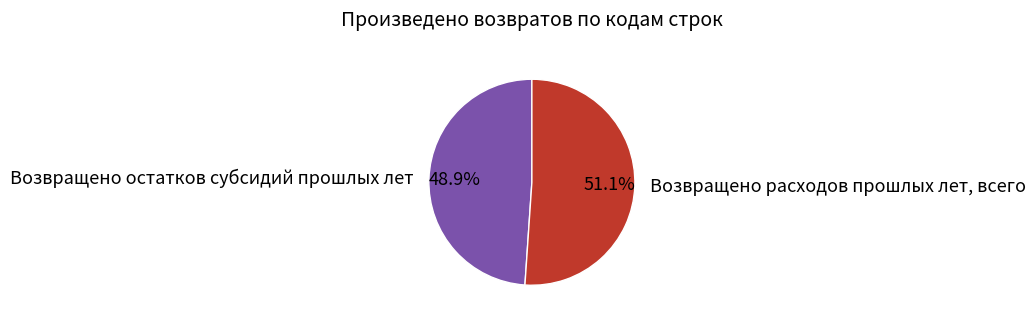

What percentage is the Возвращено остатков субсидий прошлых лет slice, to the nearest percent?

49%